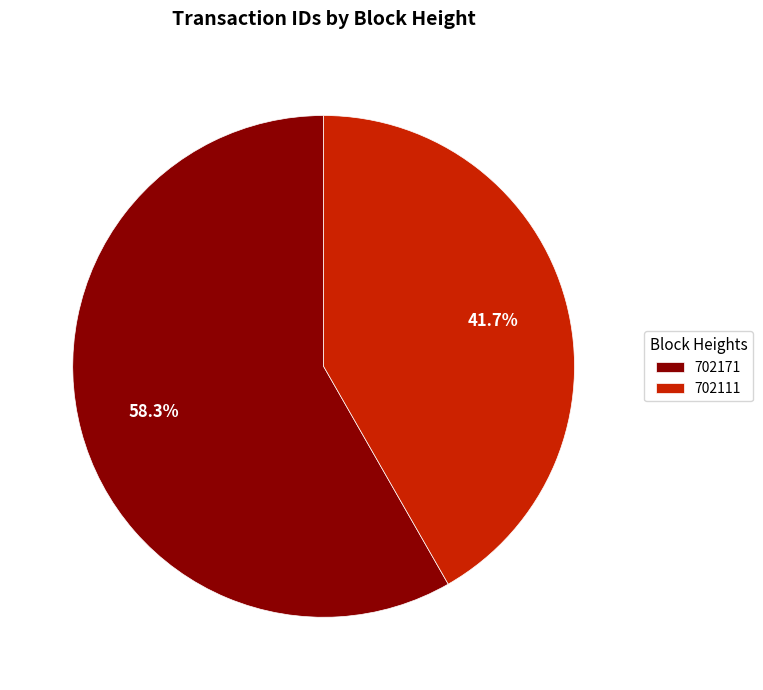

Is there any slice that represents more than half of the pie?

Yes